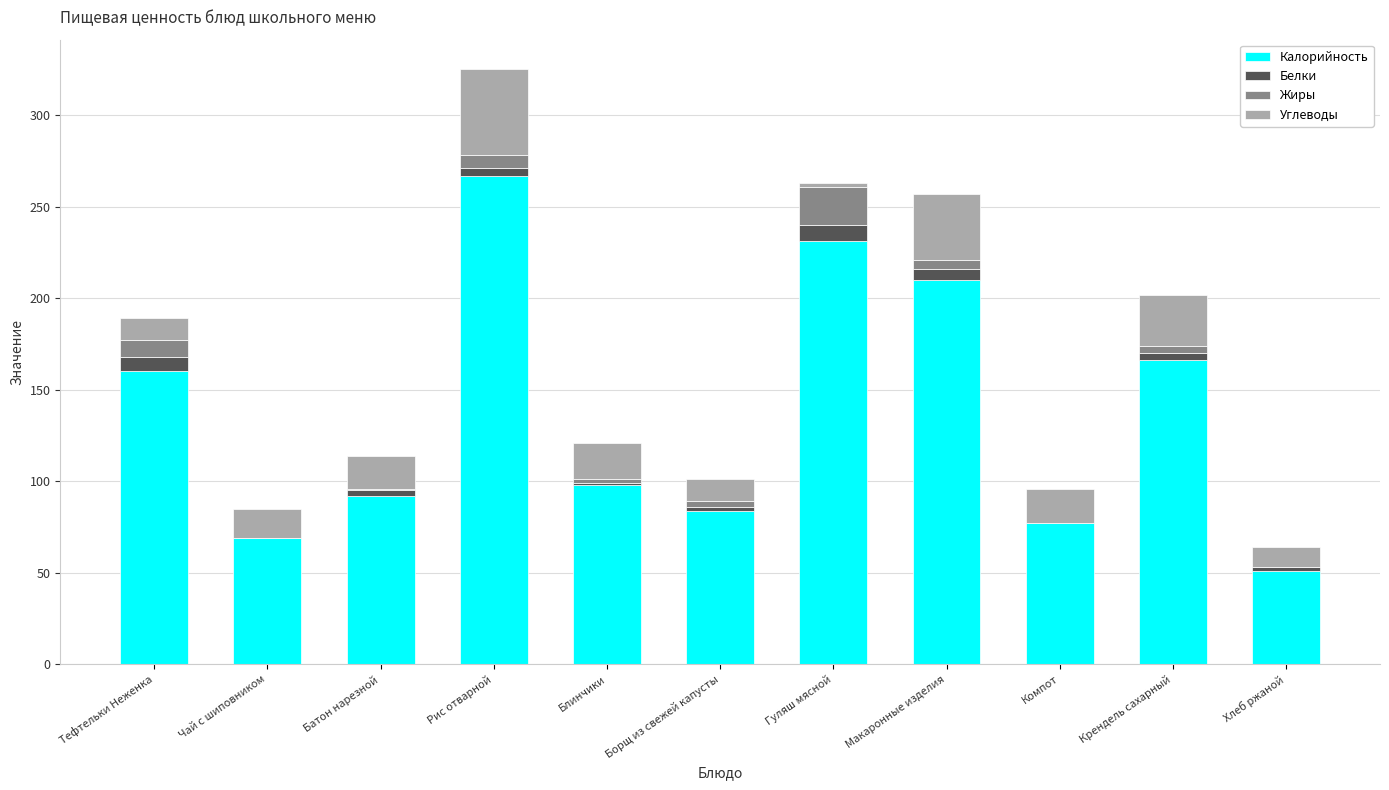

The value of Калорийность at Компот is 17. True or false?

False